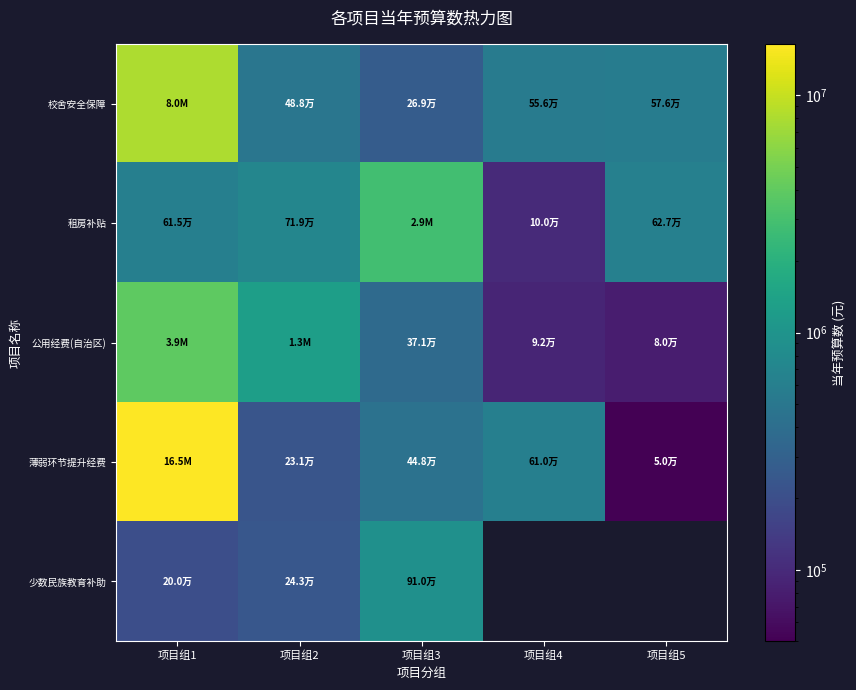

Which series has the widest spread of values?

薄弱环节提升经费